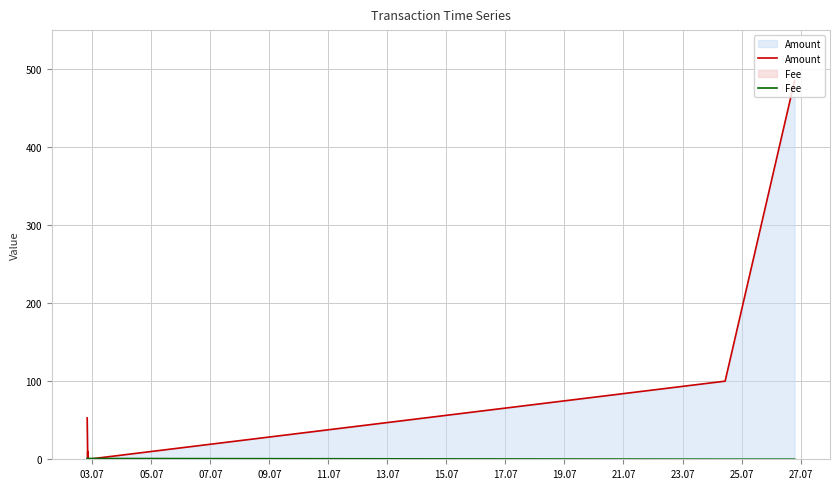

Rank the categories by Fee value from lowest to highest.

07.07, 13.07, 15.07, 03.07, 05.07, 09.07, 11.07